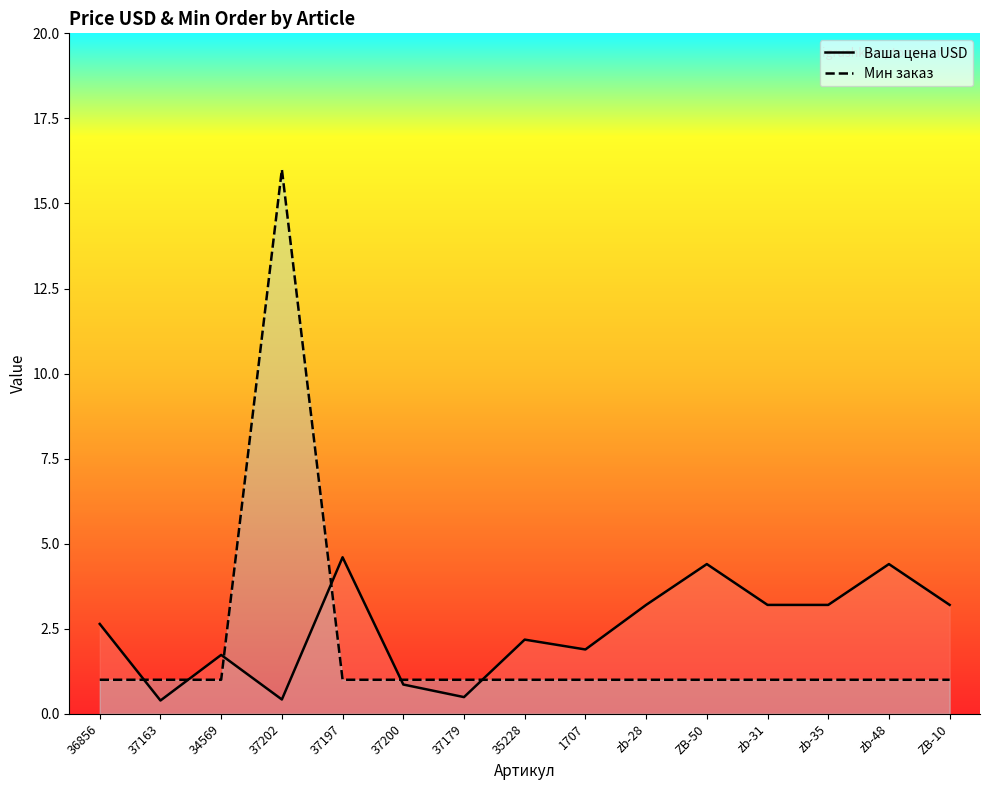

Reading left to right, list all the values displayed in this chart.

Ваша цена USD: 36856=2.6	37163=0.4	34569=1.7	37202=0.4	37197=4.6	37200=0.9	37179=0.5	35228=2.2	1707=1.9	zb-28=3.2	ZB-50=4.4	zb-31=3.2	zb-35=3.2	zb-48=4.4	ZB-10=3.2
Мин заказ: 36856=1.0	37163=1.0	34569=1.0	37202=16.0	37197=1.0	37200=1.0	37179=1.0	35228=1.0	1707=1.0	zb-28=1.0	ZB-50=1.0	zb-31=1.0	zb-35=1.0	zb-48=1.0	ZB-10=1.0